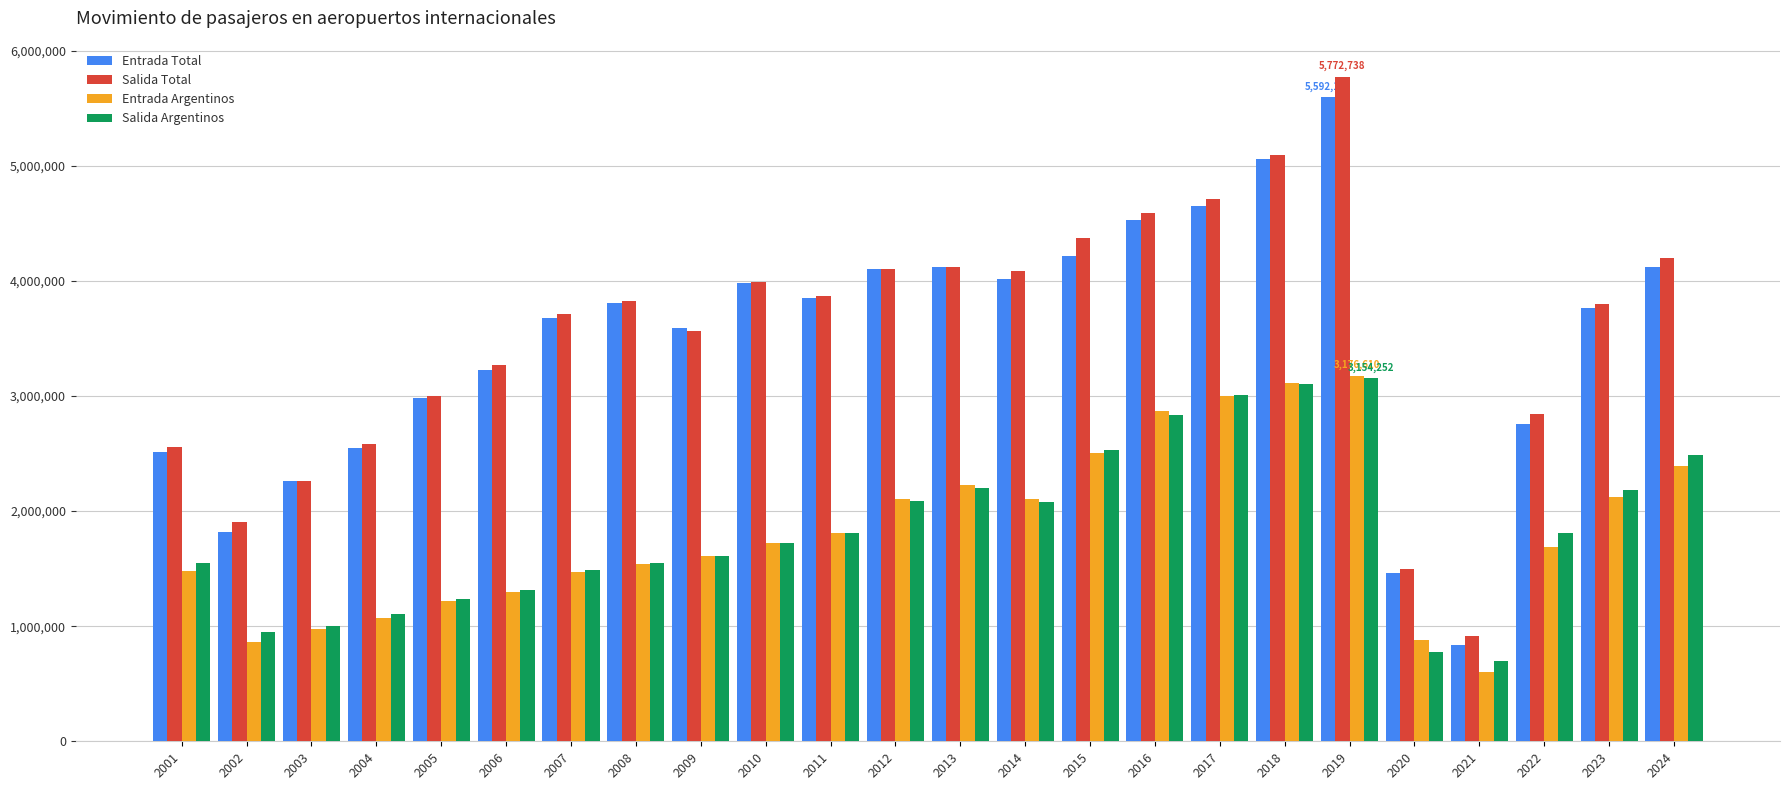

How many values in the Entrada Argentinos series are below 1719870?

12